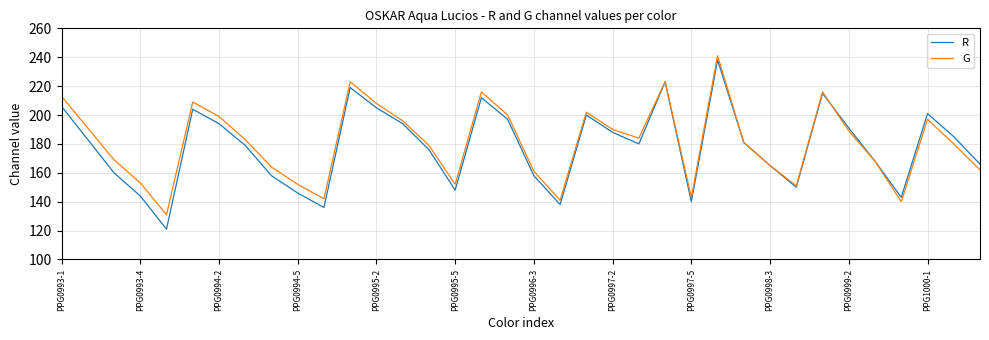

What is the minimum value for R?

121